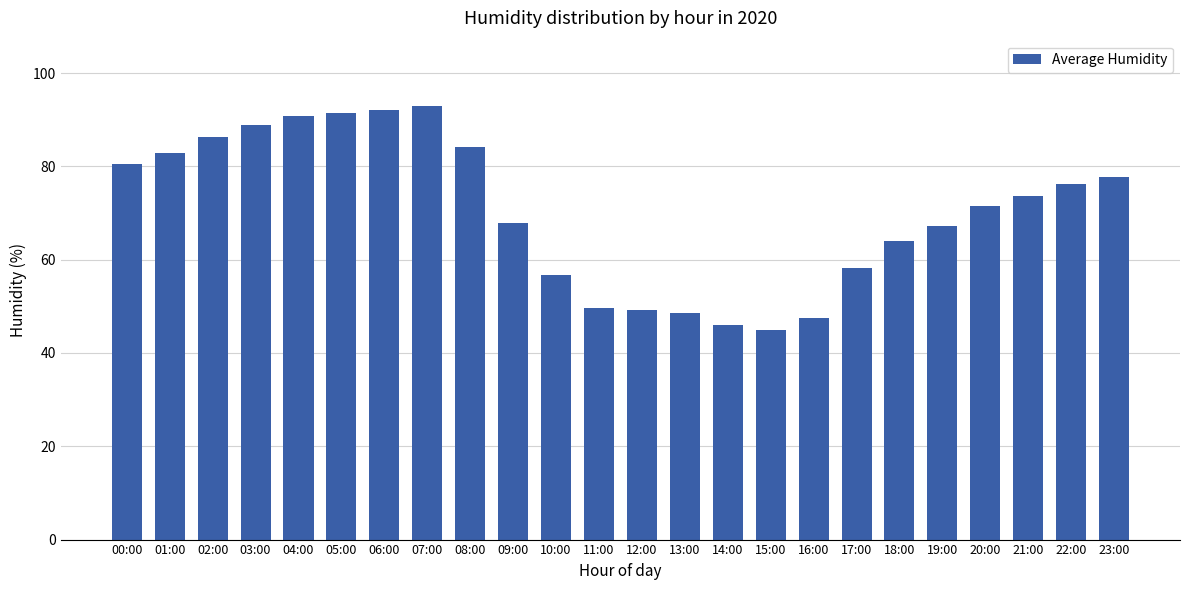

What is the maximum value shown in the chart?

93.0